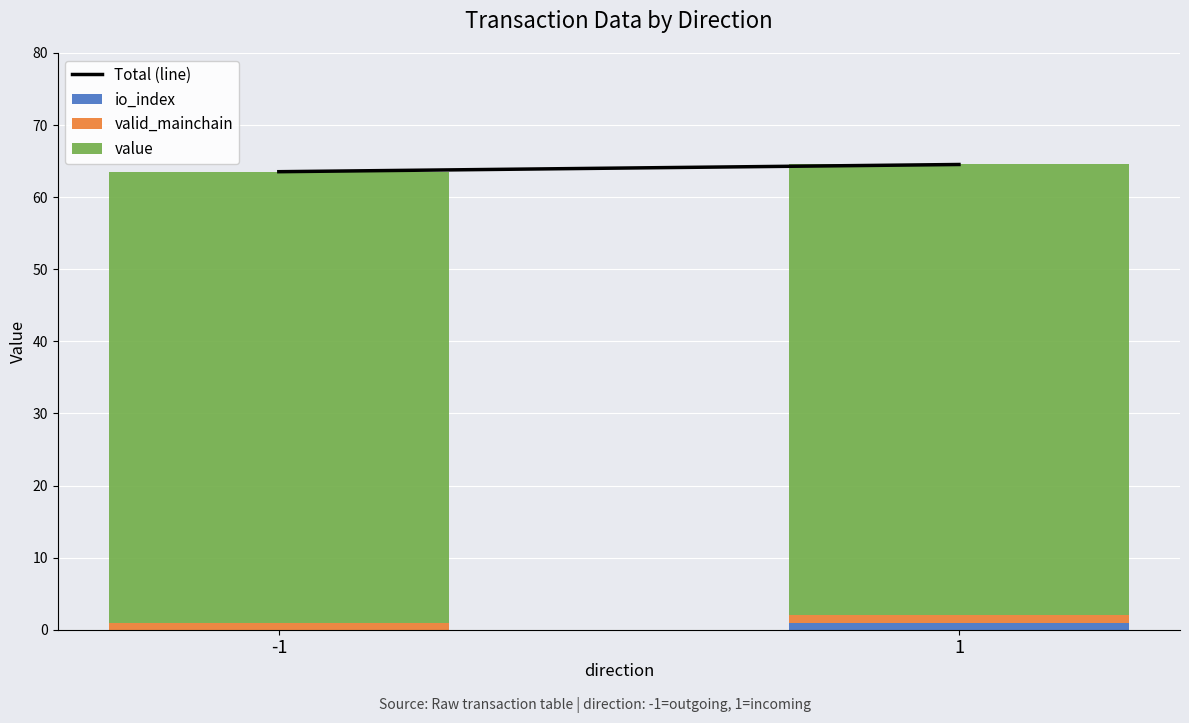

What is the difference between the io_index values at -1 and 1?

1.0